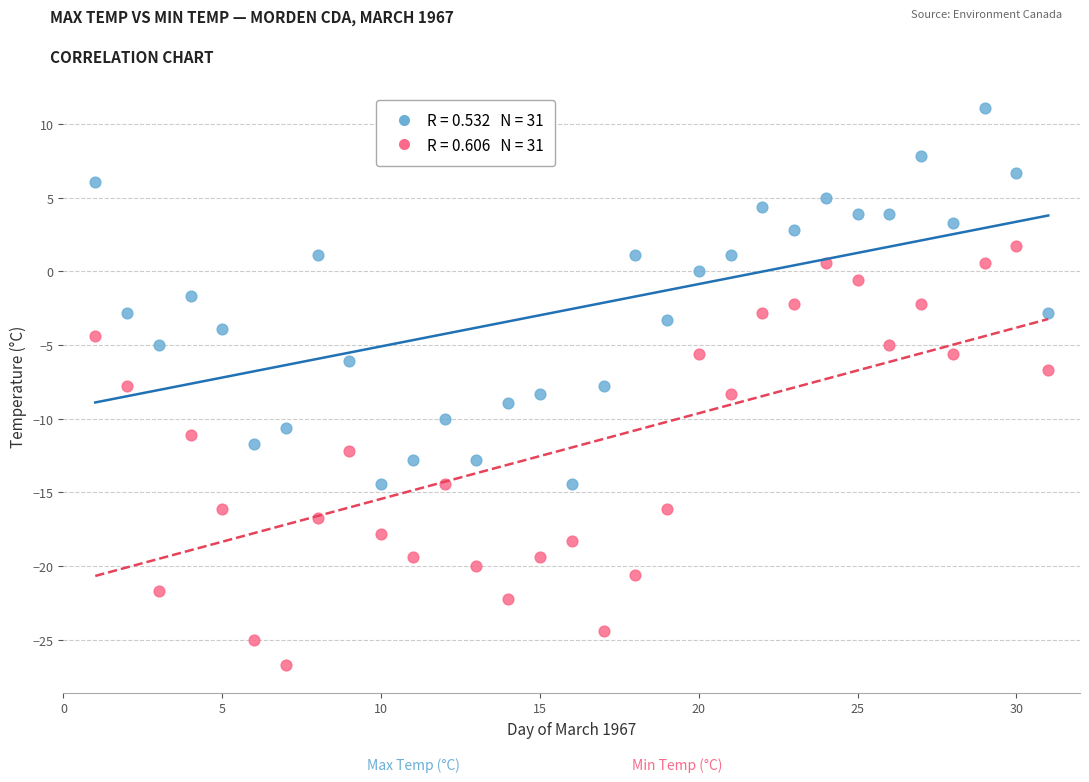

Across all data points, what is the range of Y values (max minus min)?

37.8